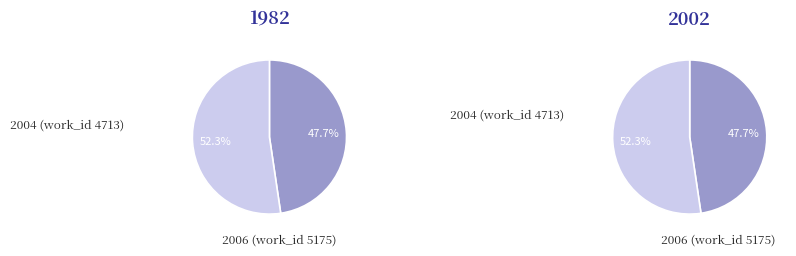

How many segments does this pie chart have?

2